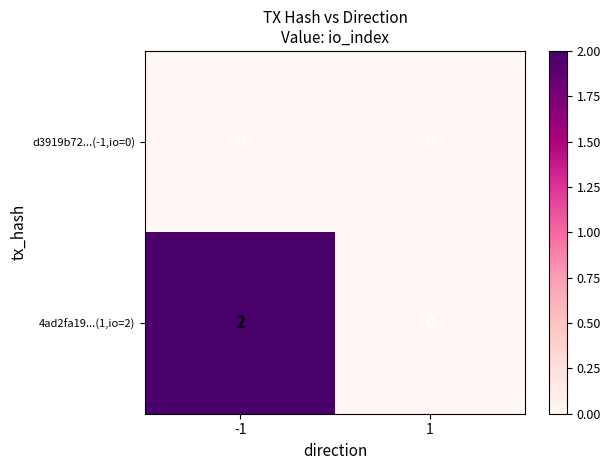

Rank the series by their average value, from highest to lowest.

4ad2fa19...(1,io=2), d3919b72...(-1,io=0)